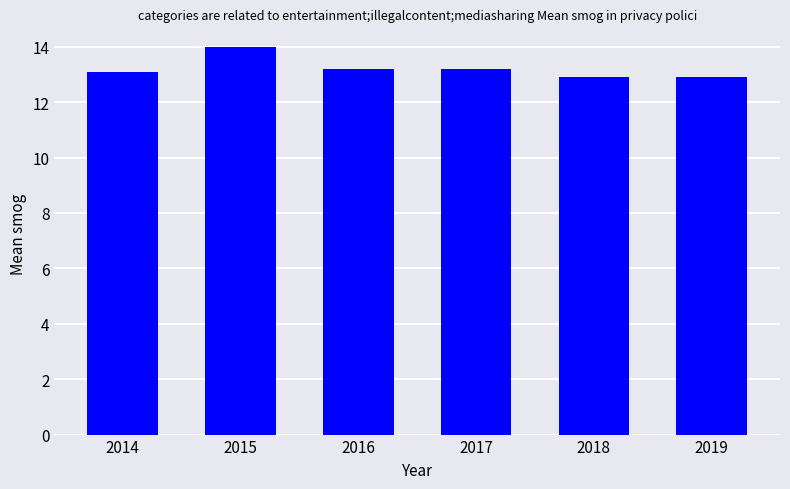

Reading left to right, what are all the values shown in this chart?

2014=13.1	2015=14.0	2016=13.2	2017=13.2	2018=12.9	2019=12.9